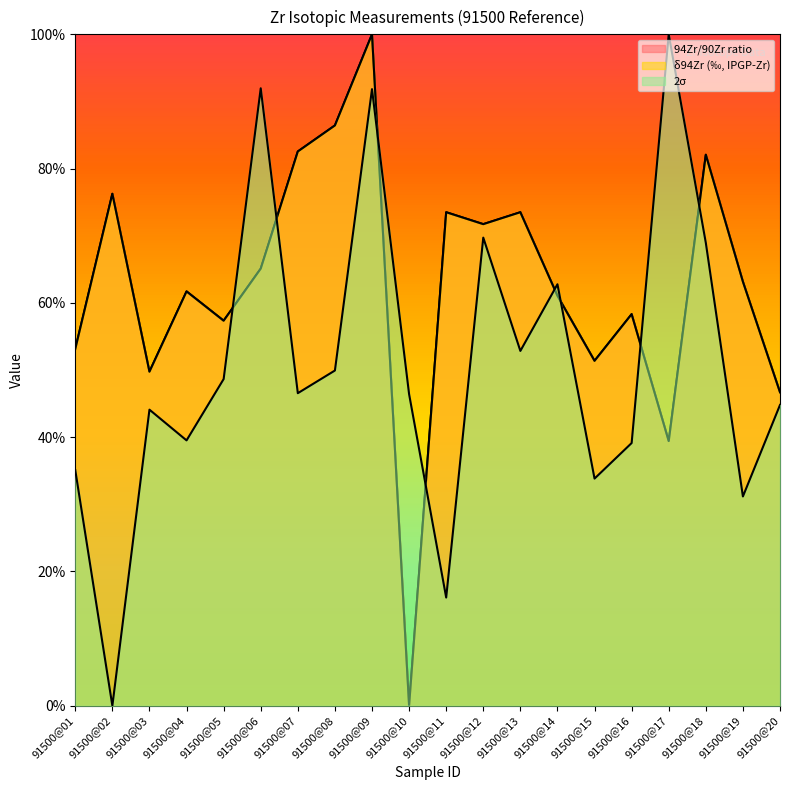

What is the sum of all 94Zr/90Zr ratio values?

12.5